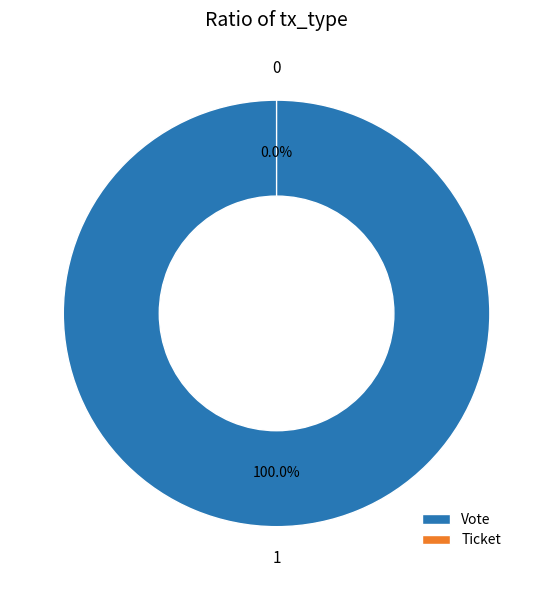

Count the number of slices in the pie.

2